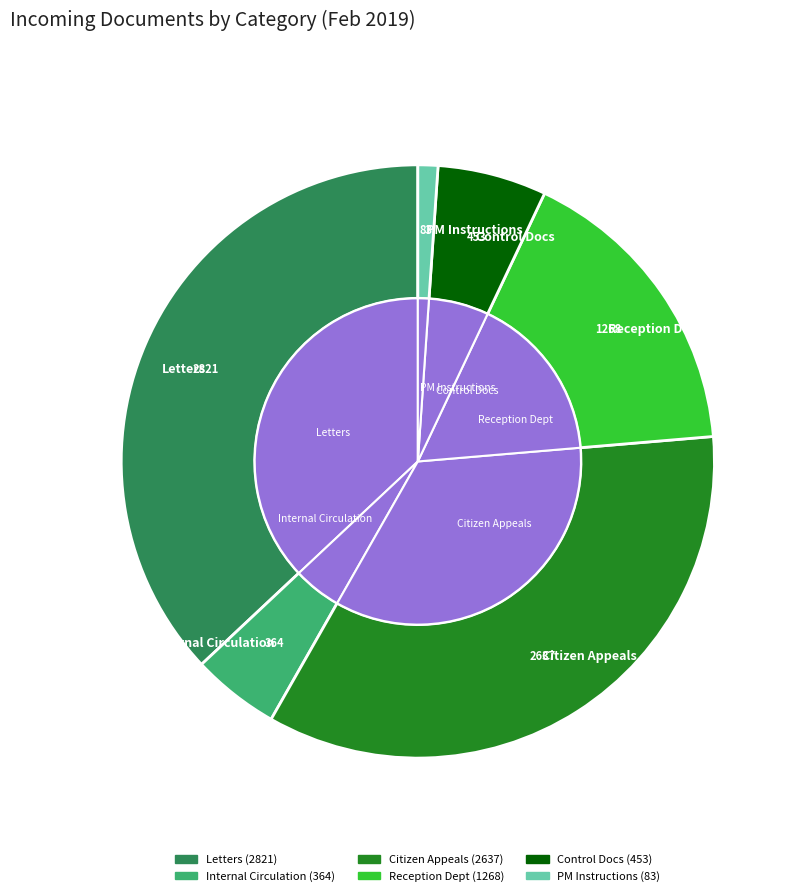

Which category has the biggest portion of the pie?

Գրություններ